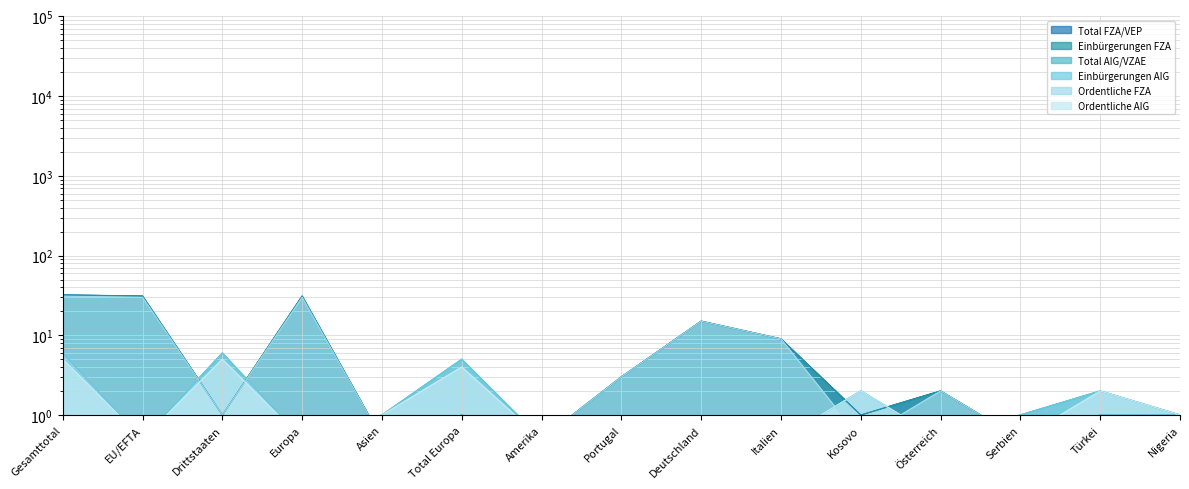

Count the number of categories in the chart.

15